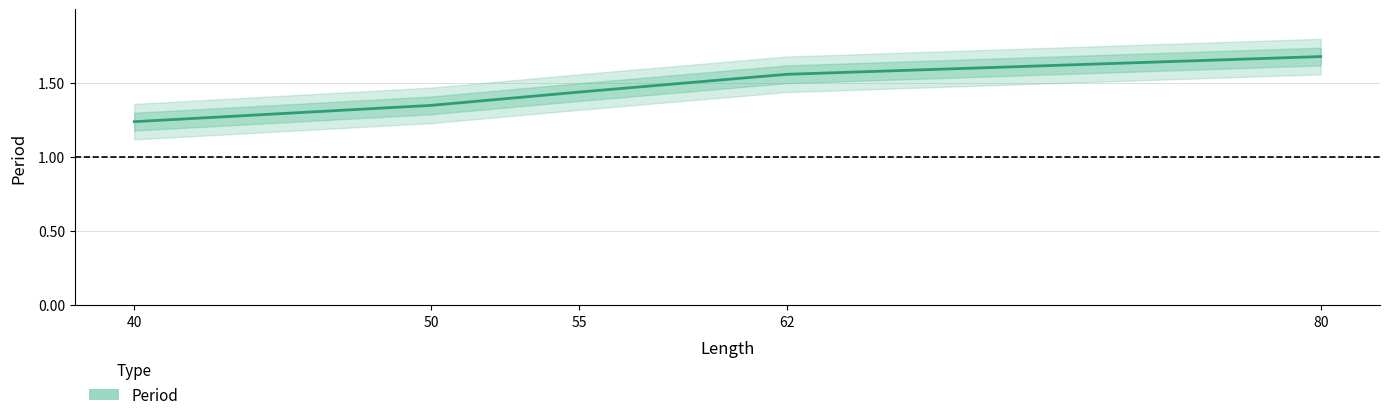

Reading left to right, transcribe all the data shown in this chart.

40=1.2	50=1.4	55=1.4	62=1.6	80=1.7